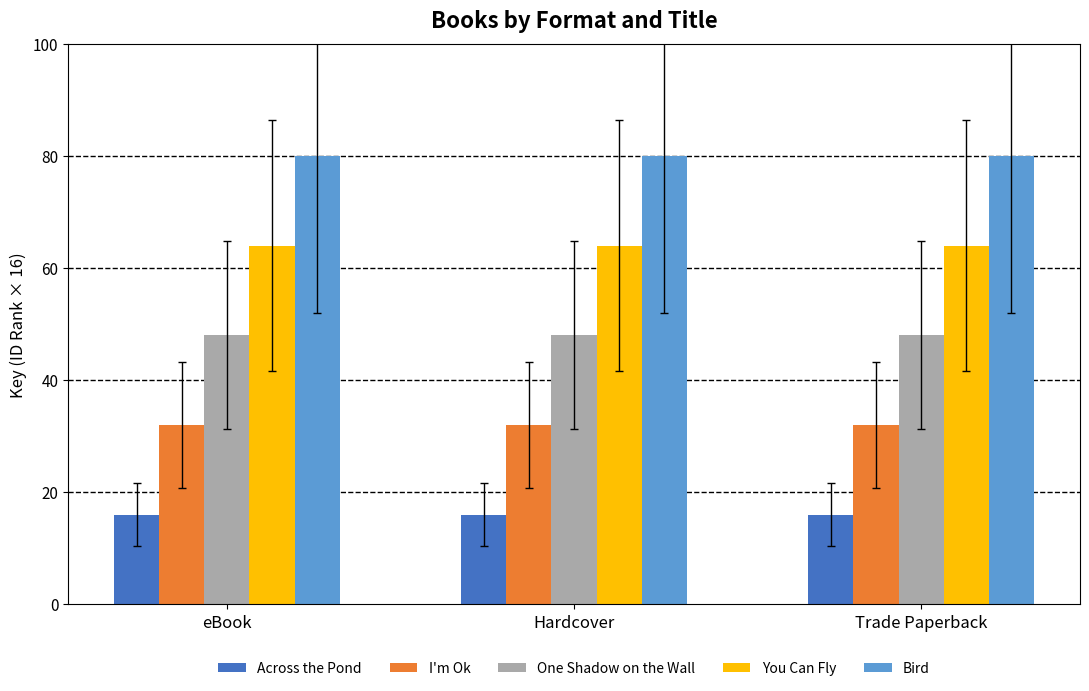

At eBook, list the series in order from smallest to largest.

Across the Pond, I'm Ok, One Shadow on the Wall, You Can Fly, Bird